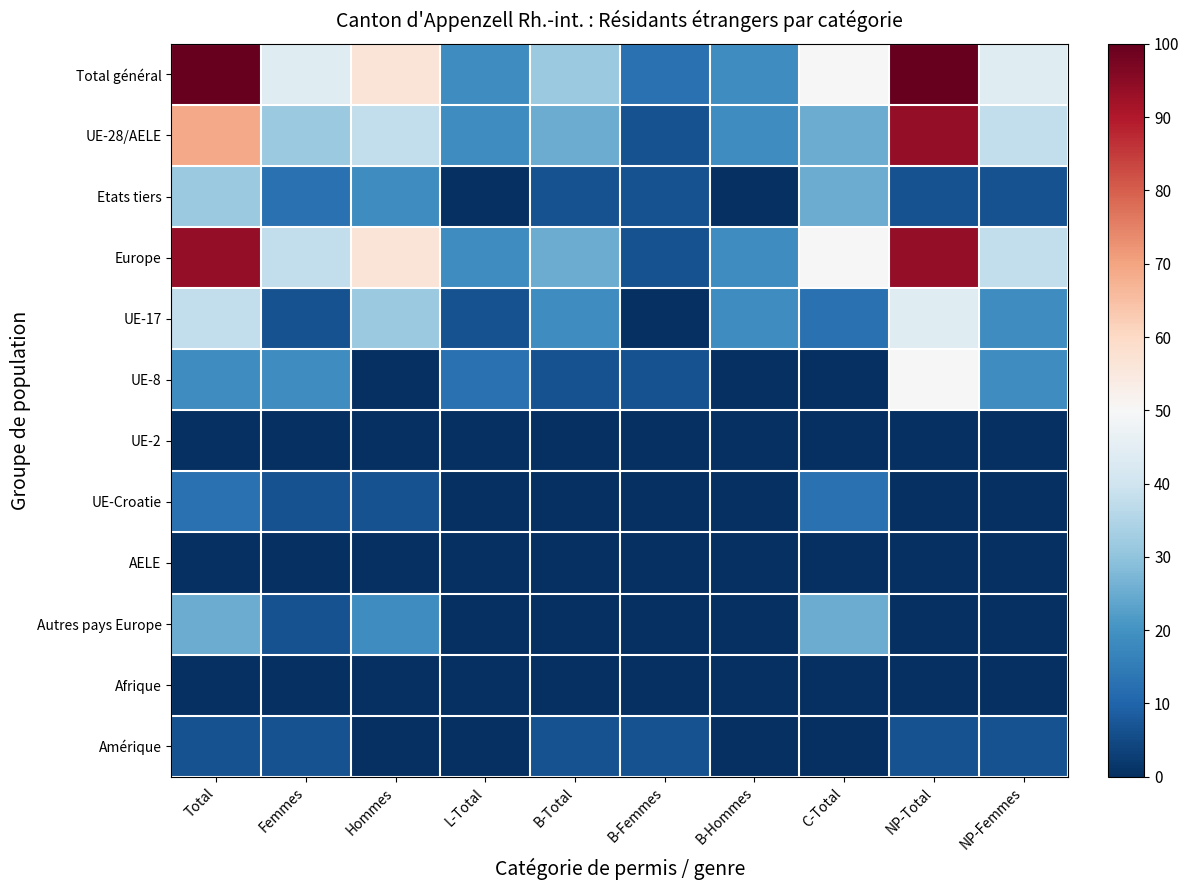

Which series has the largest range (max minus min)?

Total général